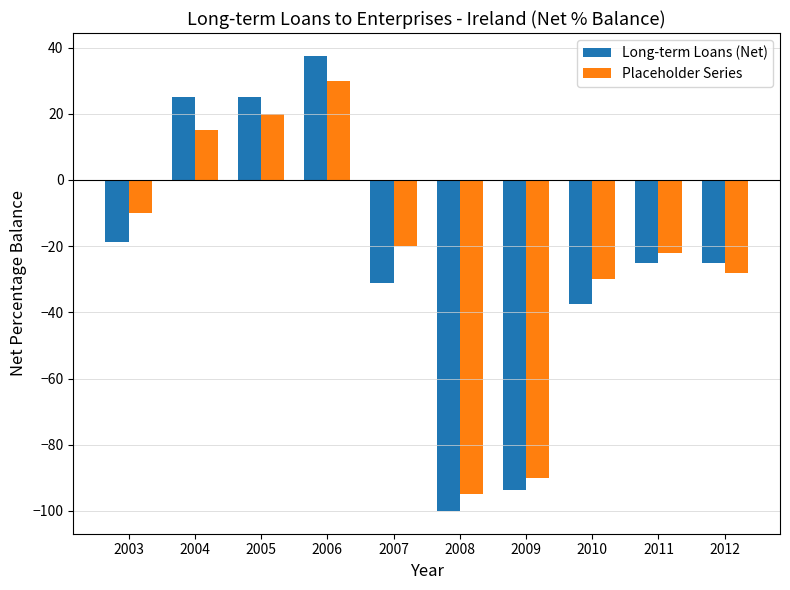

What is the sum of the Placeholder Series values at 2011 and 2010?

-52.0